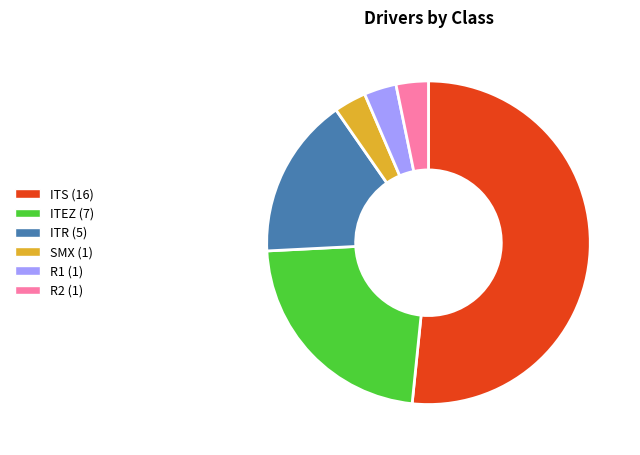

Does R1 represent more than half of the total?

No